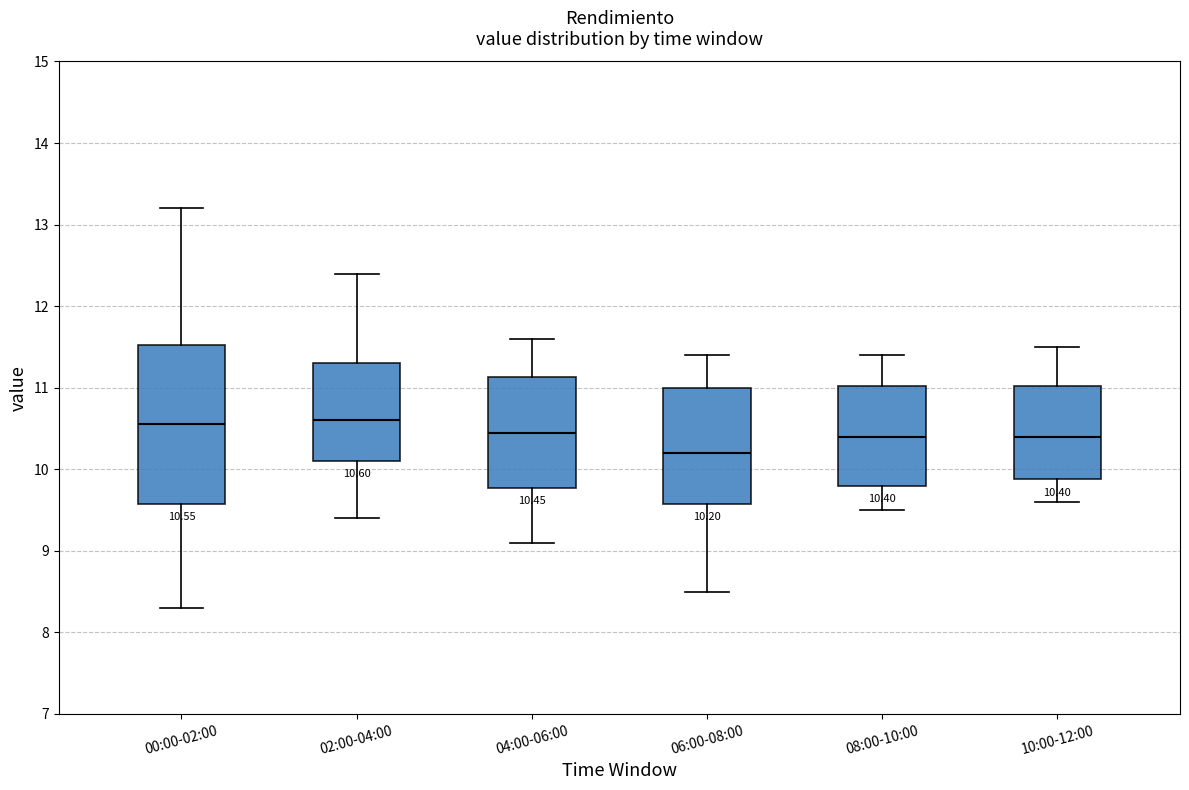

Which box is the tallest, from its lower edge to its upper edge?

00:00-02:00